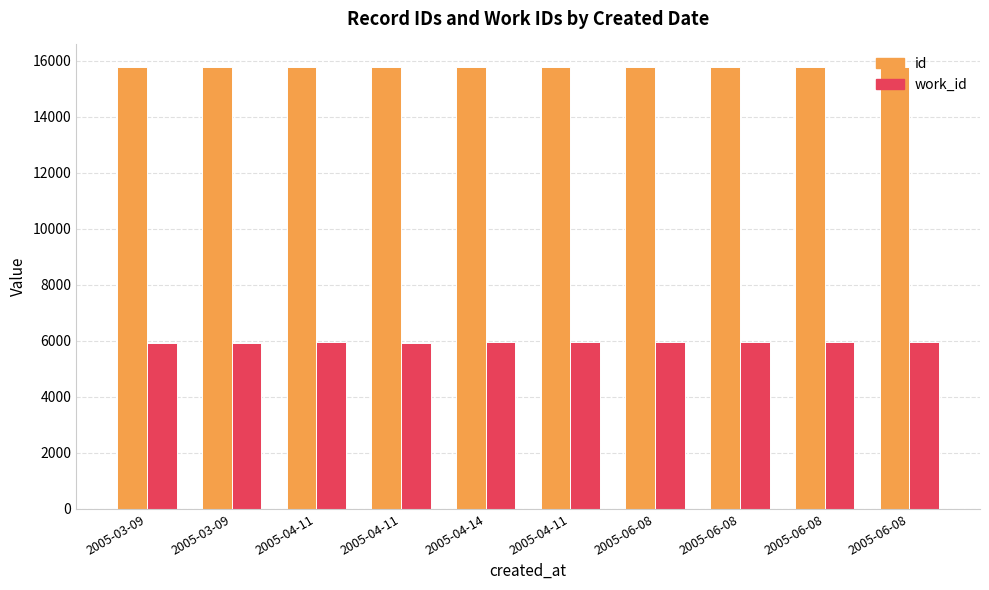

Rank the series by their average value, from highest to lowest.

id, work_id